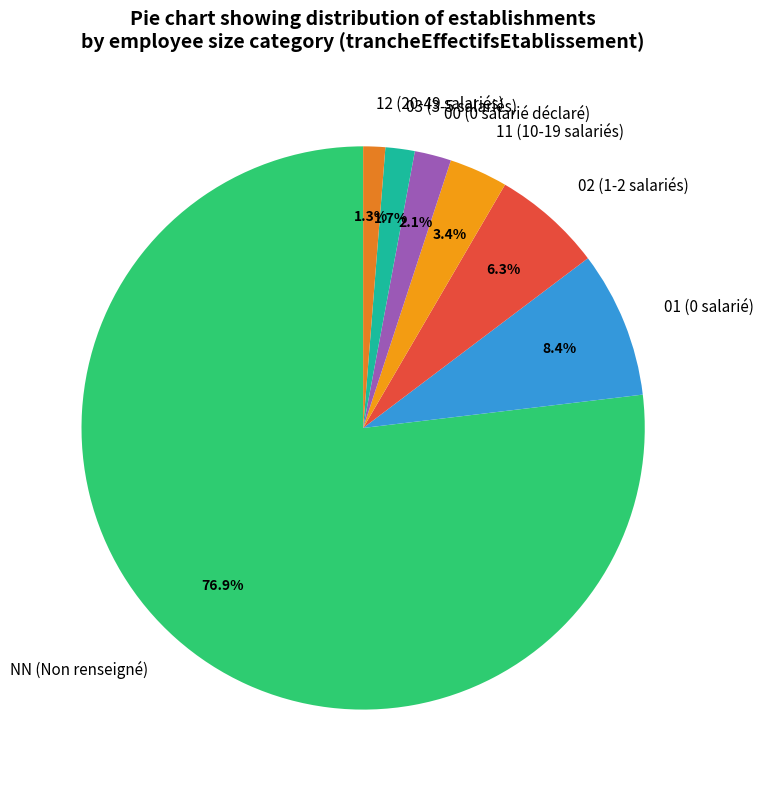

How many slices are in this pie chart?

7